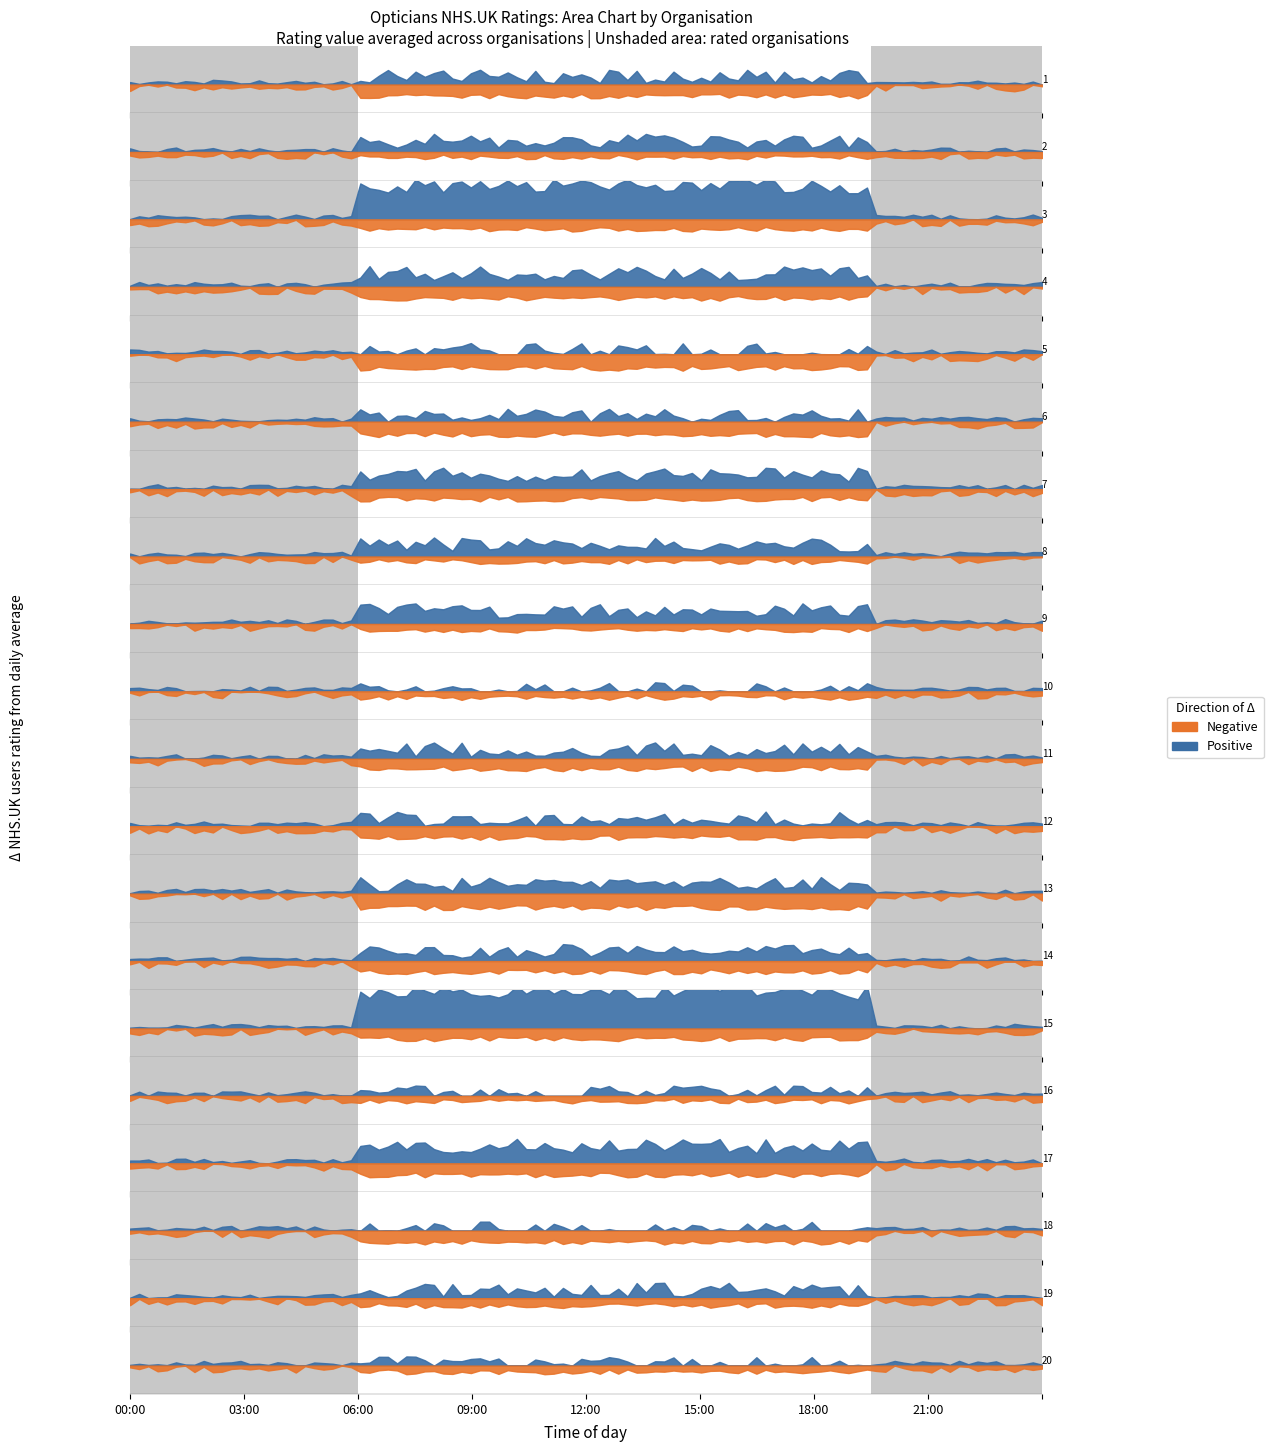

Count the number of categories in the chart.

20